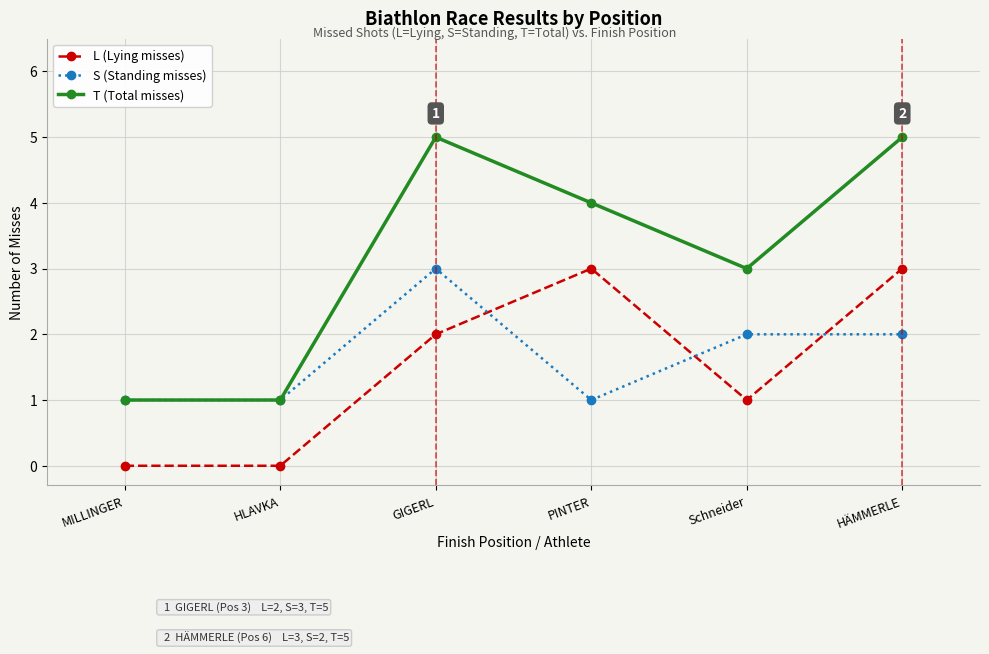

True or false: L (Lying misses) has more than 0 interior local peaks.

True